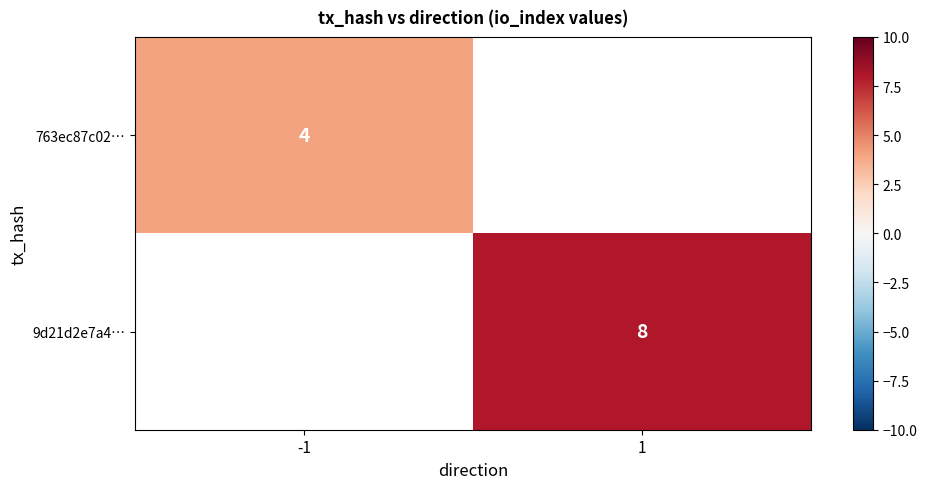

Is it true that 9d21d2e7a4… equals 13 at 1?

False